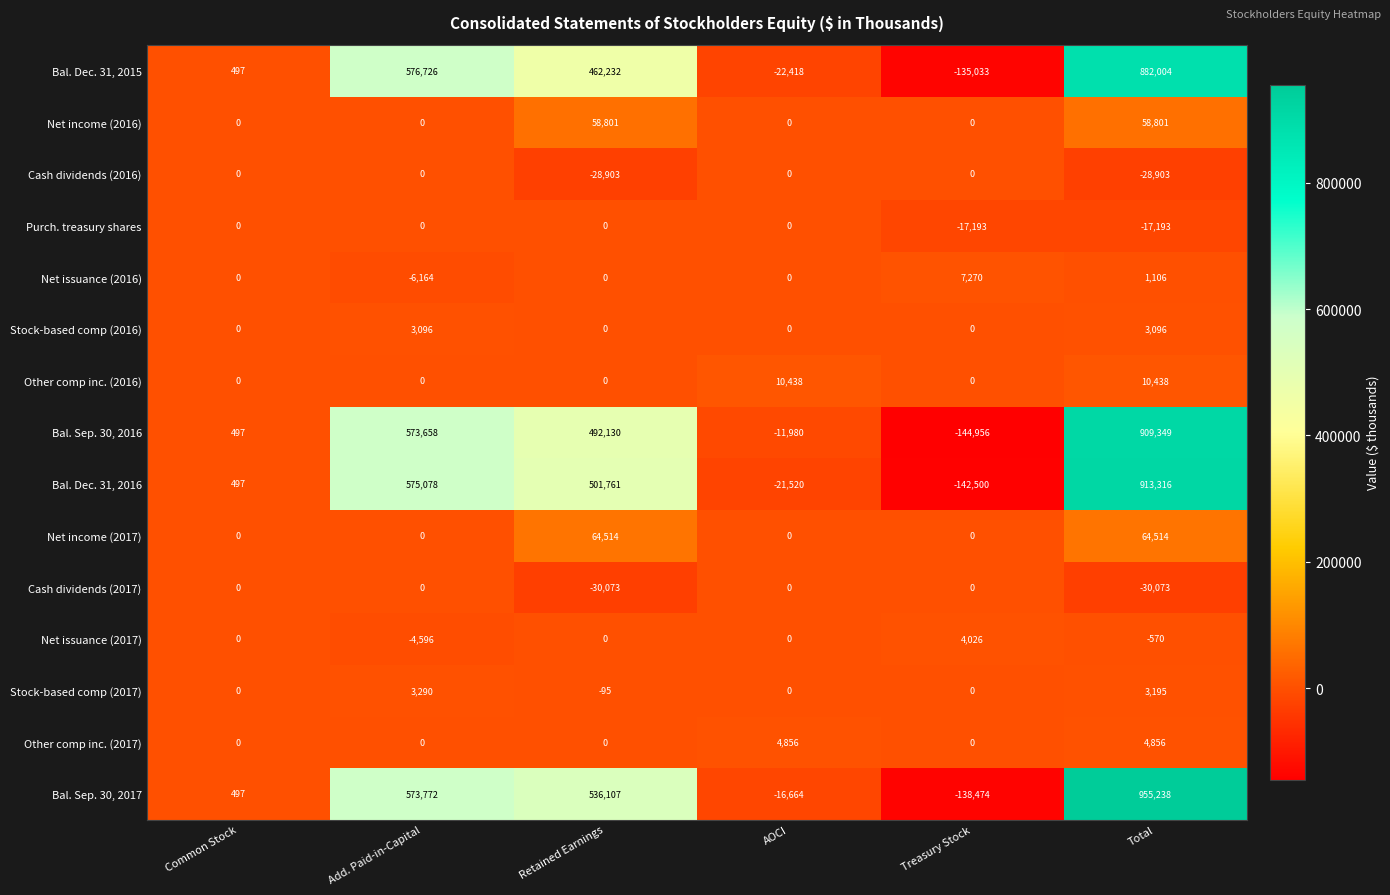

What is the approximate value of Net income (2017) at Retained Earnings, to the nearest 50?

64500